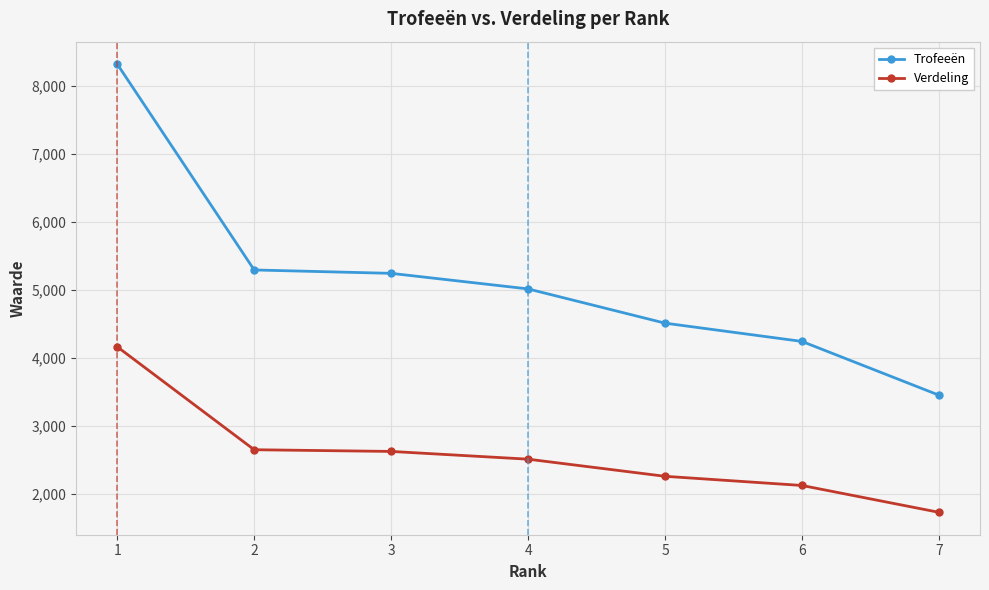

Which series has the largest total across all categories?

Trofeeën